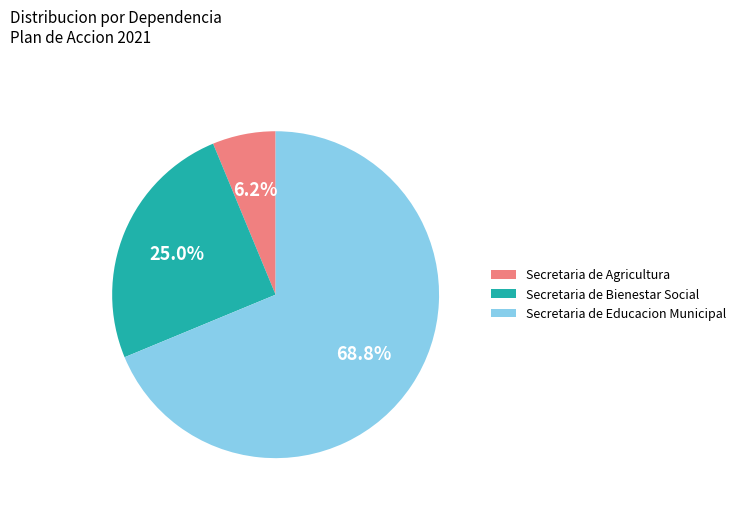

Rank the categories by value from lowest to highest.

Secretaria de Agricultura, Secretaria de Bienestar Social, Secretaria de Educacion Municipal